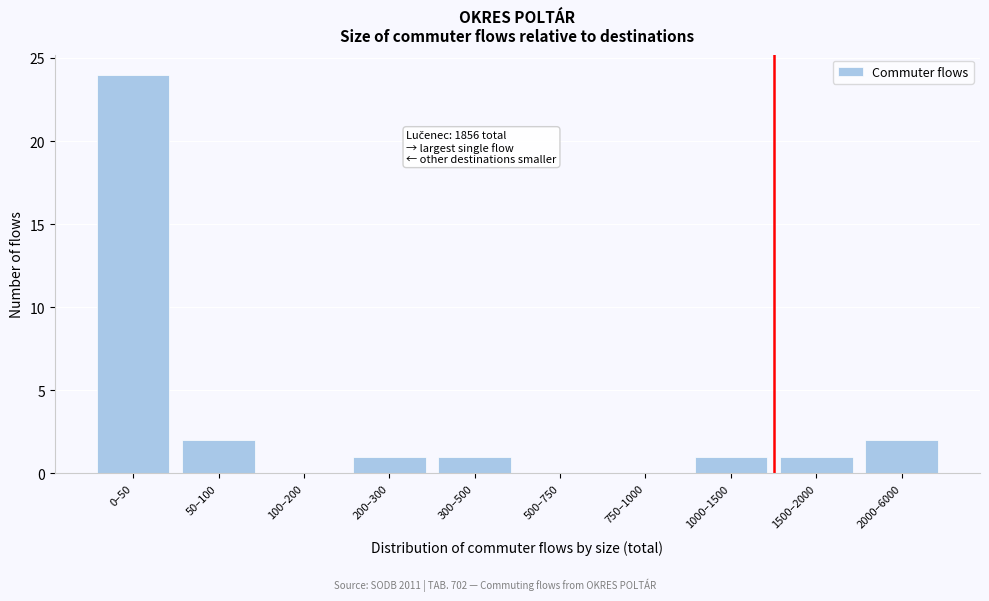

Reading right to left, extract all data points from this chart.

2000–6000=2	1500–2000=1	1000–1500=1	750–1000=0	500–750=0	300–500=1	200–300=1	100–200=0	50–100=2	0–50=24